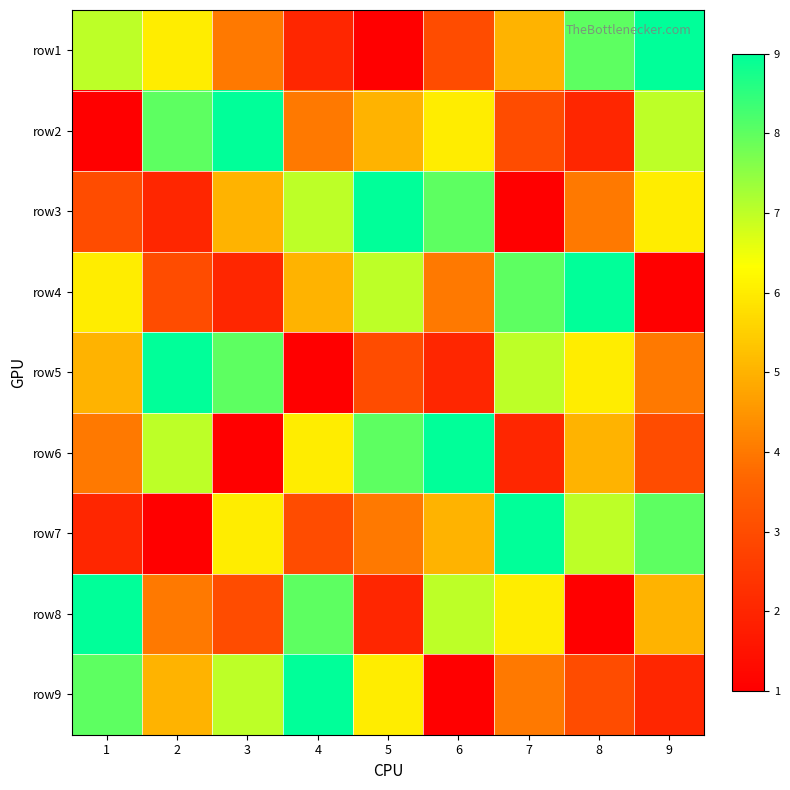

Rank the series at 6 from lowest to highest value.

row9, row5, row1, row4, row7, row2, row8, row3, row6